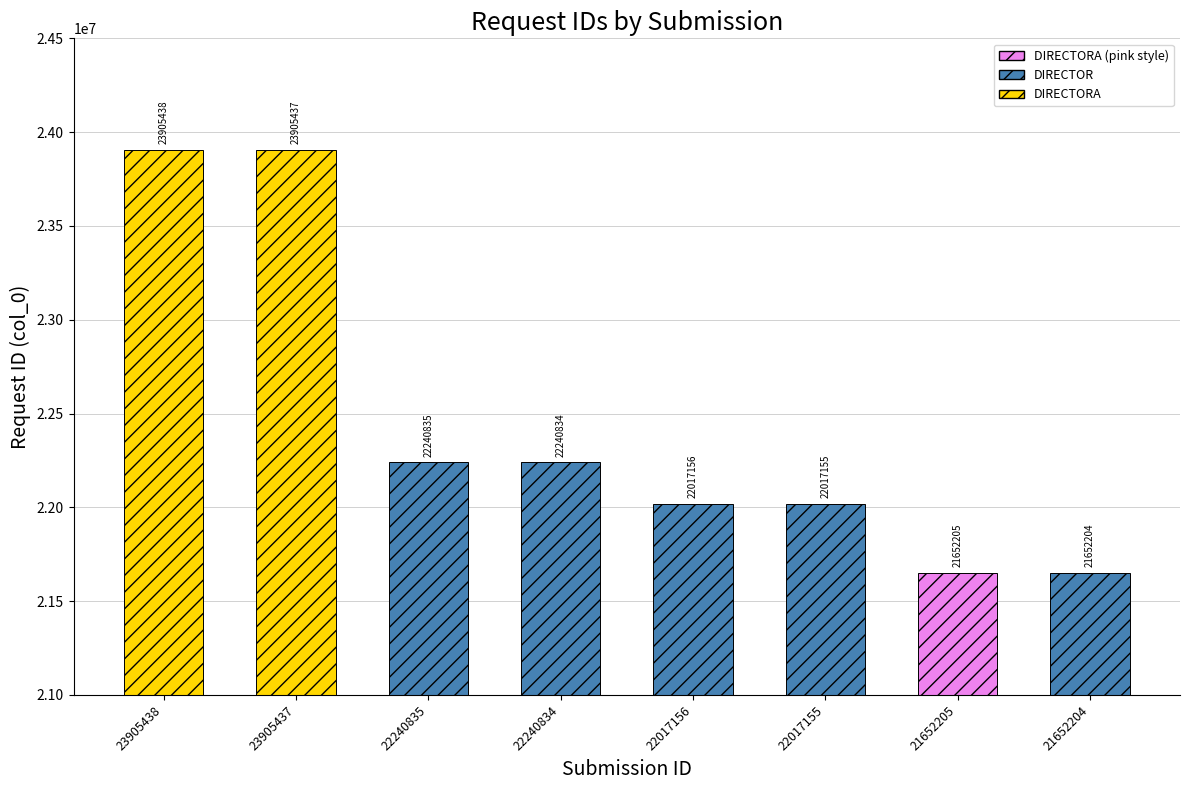

The value at 22240835 is 15227759. True or false?

False